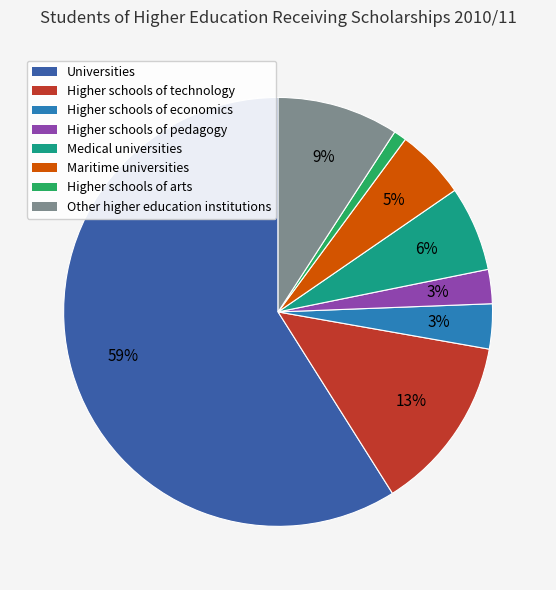

The Higher schools of arts slice represents 11% of the pie. True or false?

False